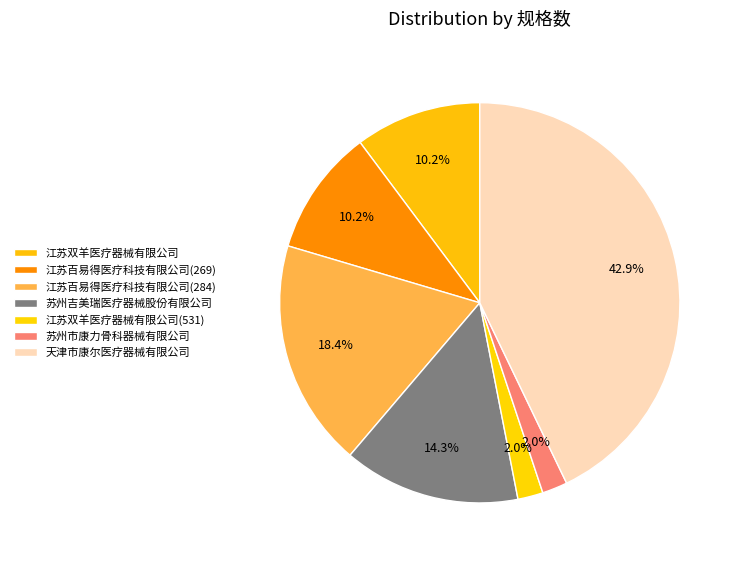

What percentage is the 天津市康尔医疗器械有限公司 slice, to the nearest percent?

43%